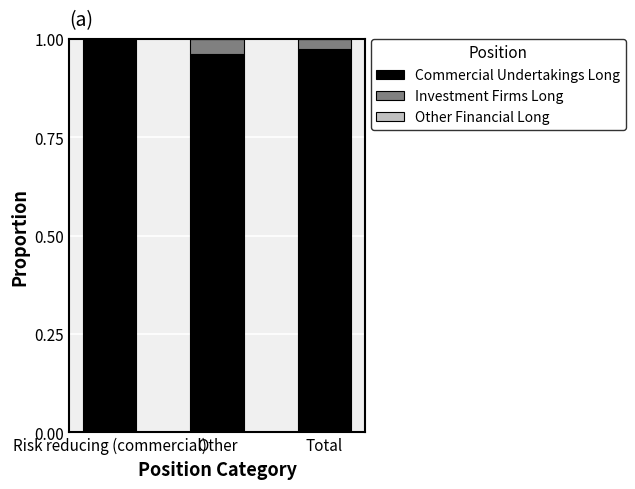

The value of Commercial Undertakings Long at Total is 1.3. True or false?

False